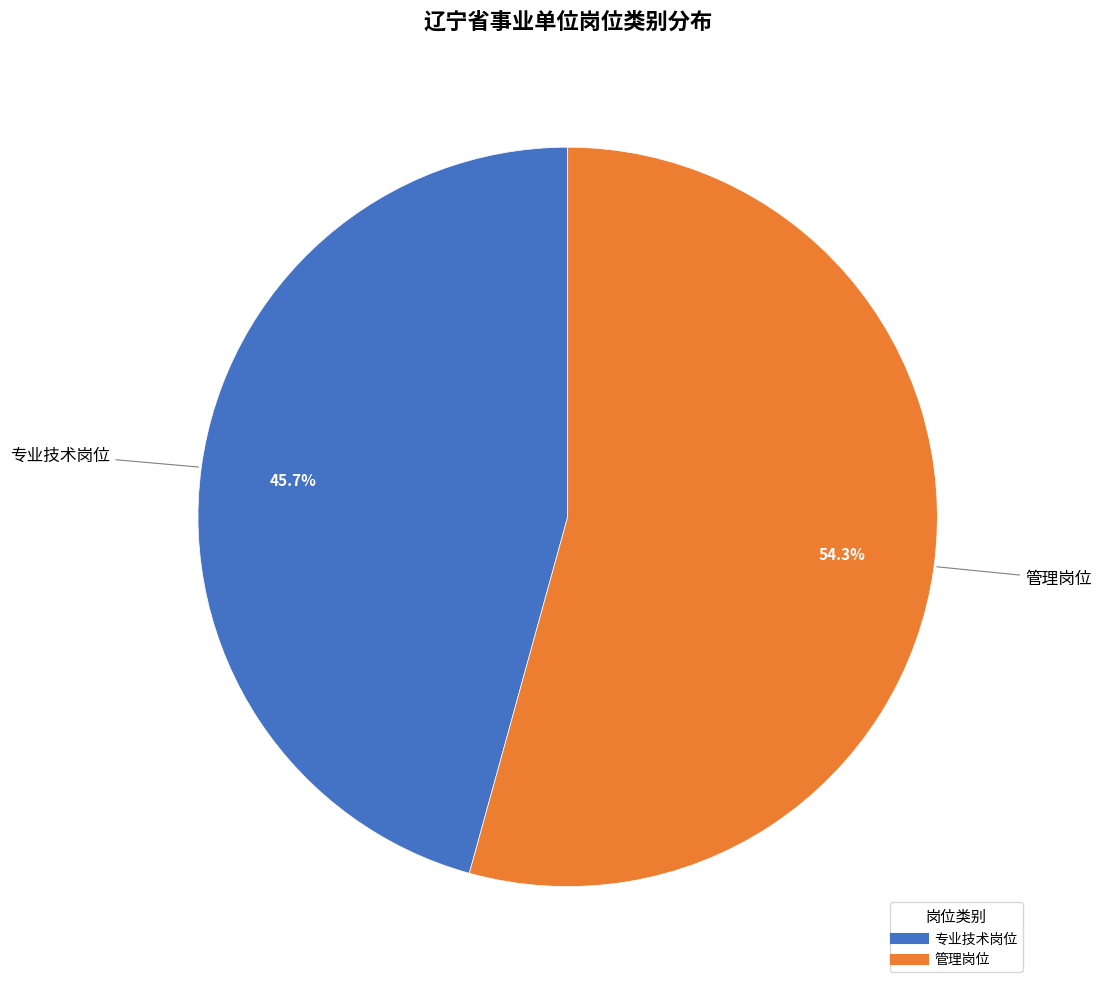

To the nearest percent, what is the difference between the 管理岗位 and 专业技术岗位 slice percentages?

9%